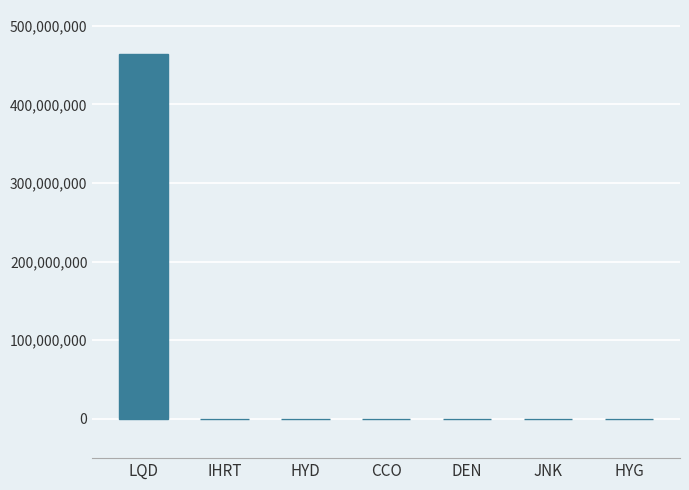

What is the maximum value shown in the chart?

464287242